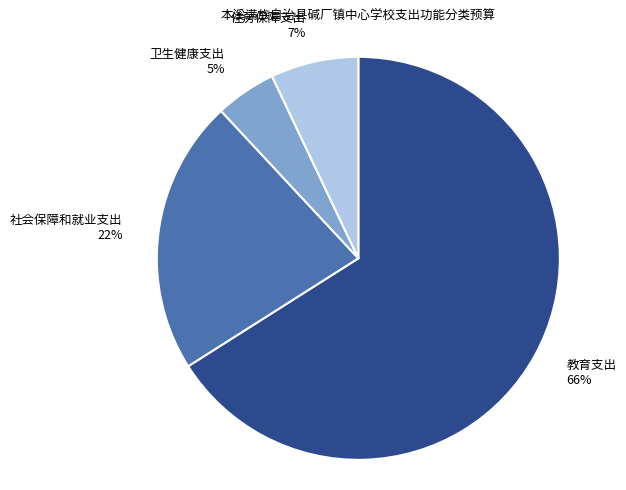

The 教育支出 slice represents 53% of the pie. True or false?

False